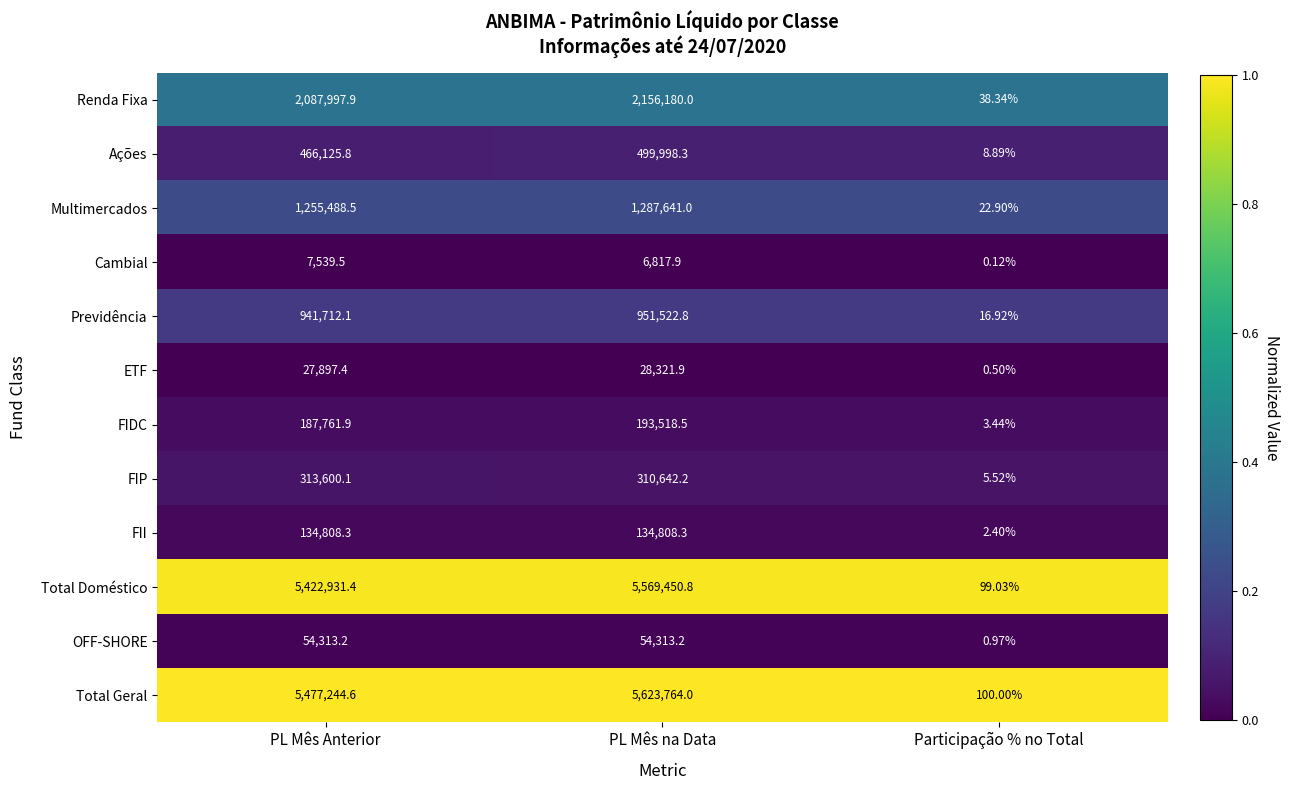

At which label does Total Doméstico reach its peak?

PL Mês na Data